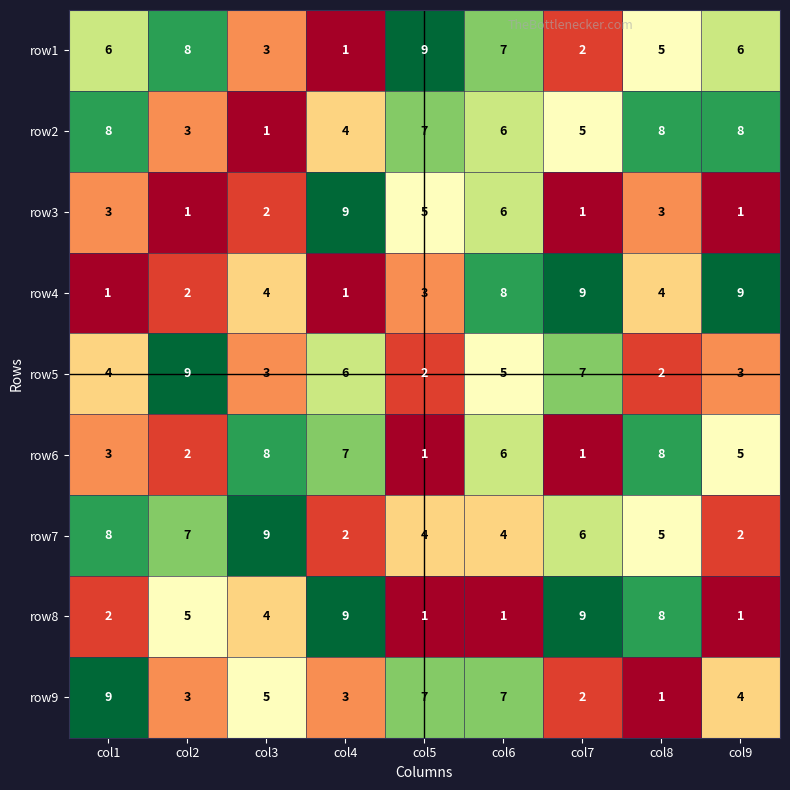

Which series has the largest total across all categories?

row2